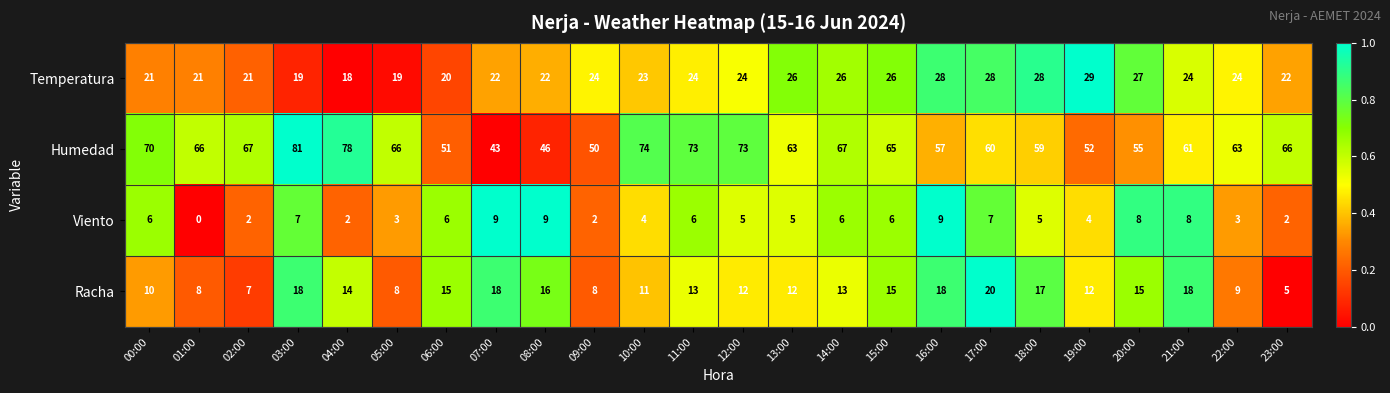

The Racha series shows 6 at 15:00. True or false?

False